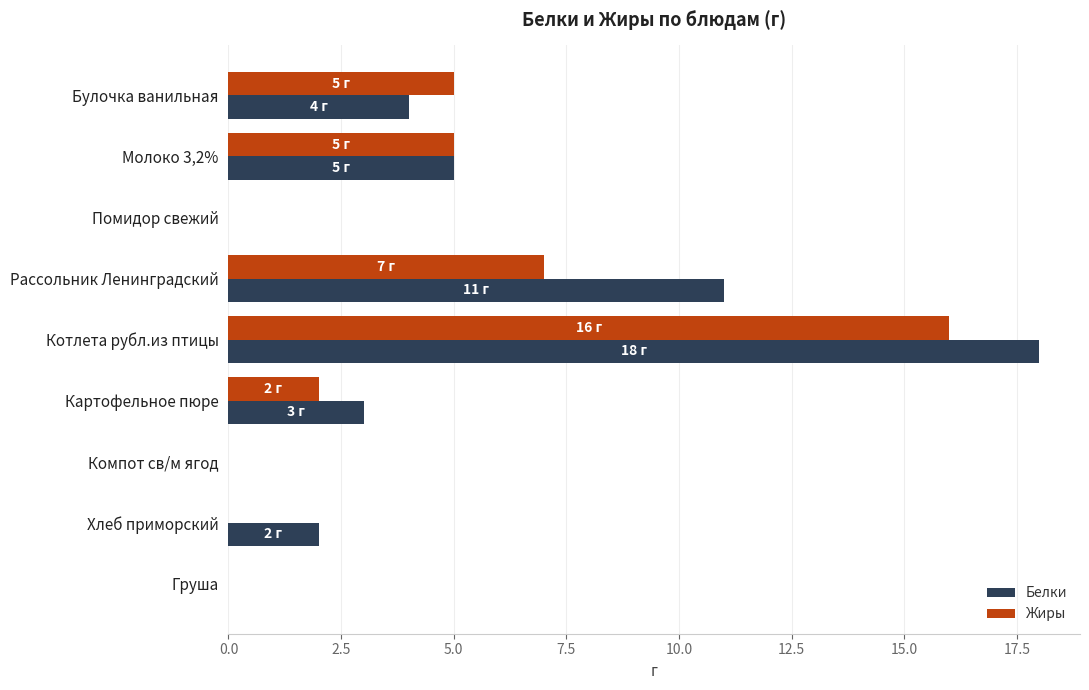

Count the Жиры values in the range 0 to 5.

7